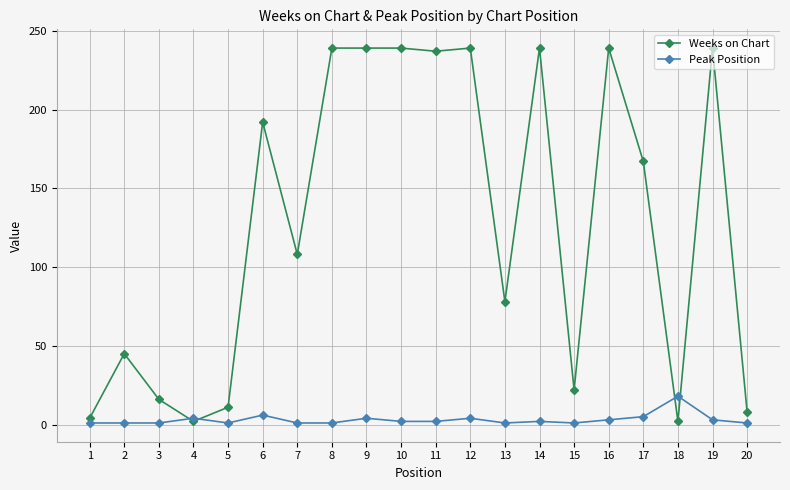

True or false: Weeks on Chart has a value of 239 at 19.

True